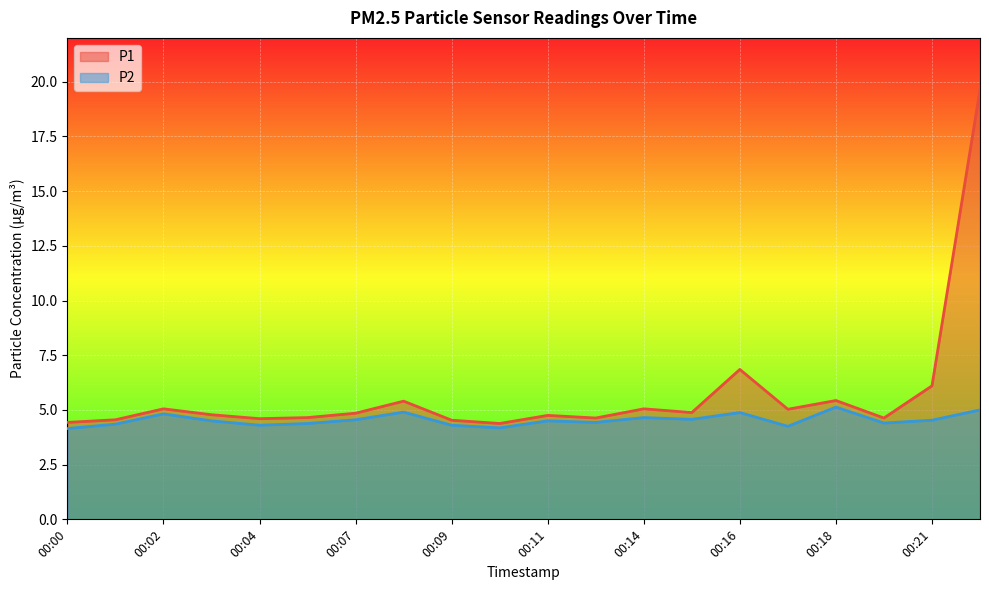

True or false: P2 has a value of 2.3 at 00:19.

False